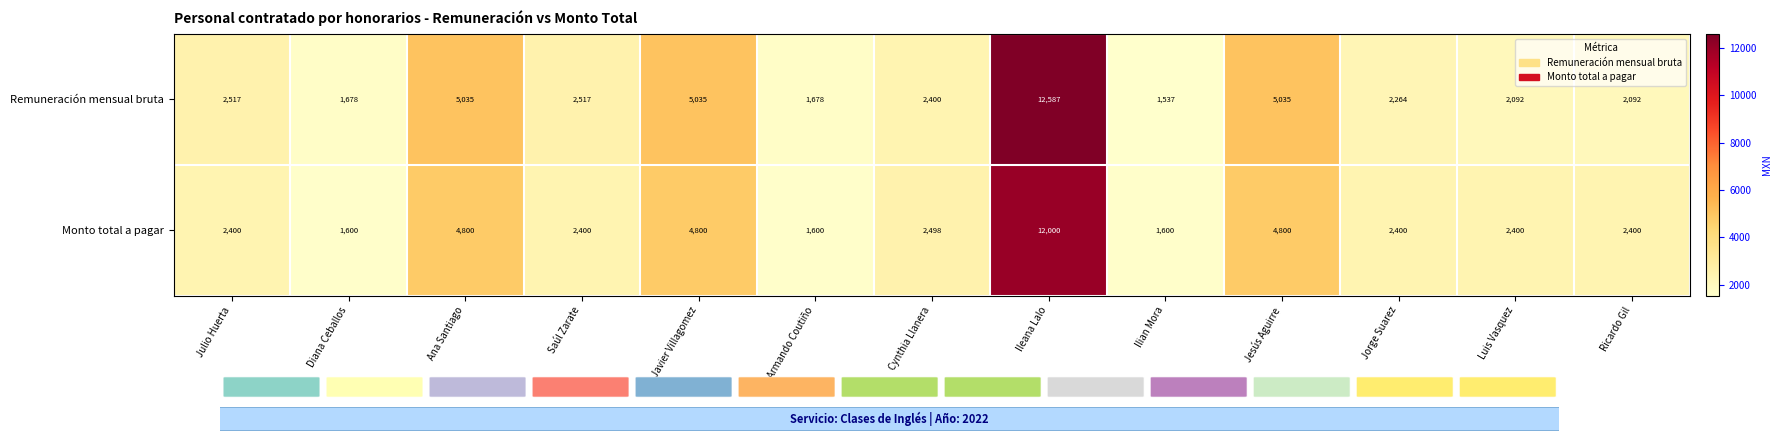

How many distinct data groups are displayed?

2